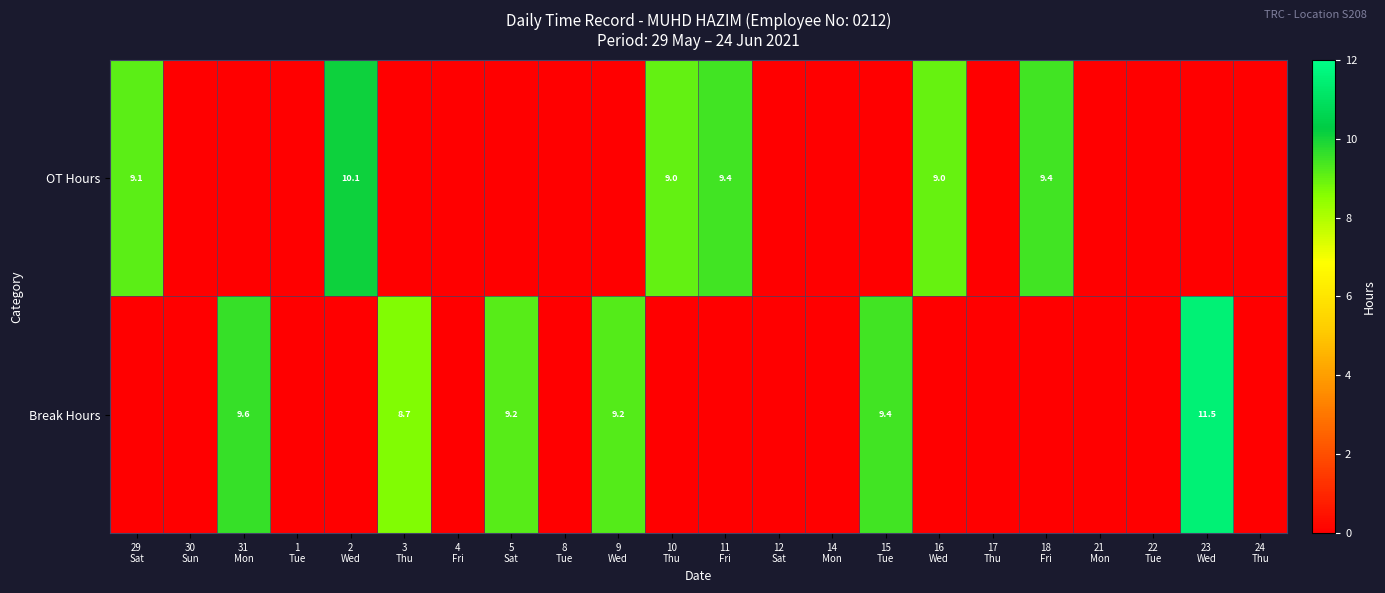

What is the difference between the maximum and minimum values in the OT Hours series?

10.1